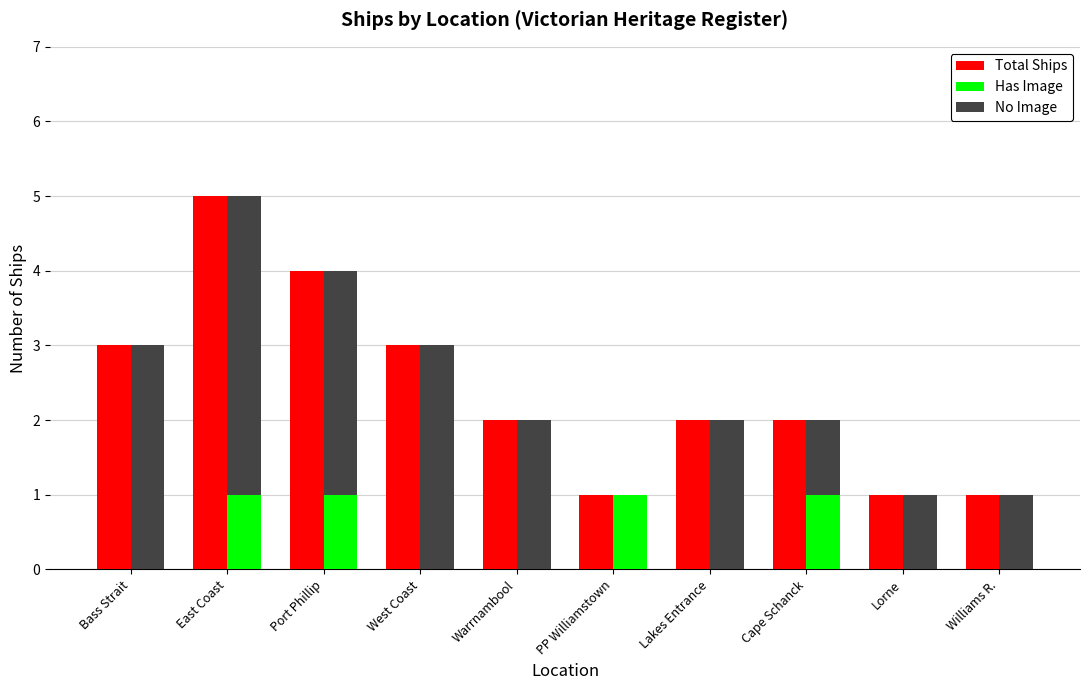

What is the difference between the maximum and minimum values in the No Image series?

4